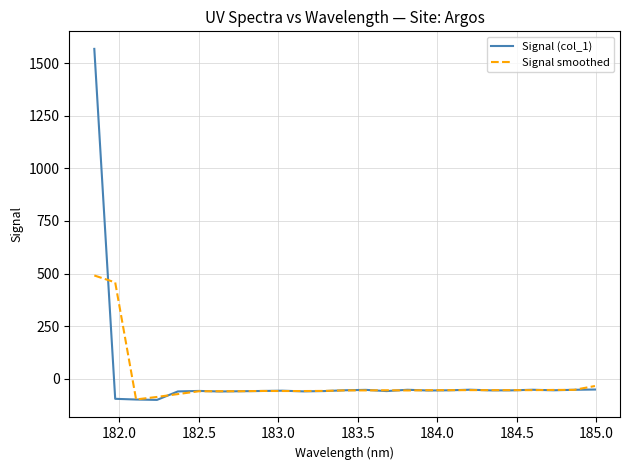

Does the chart have visible grid lines?

Yes